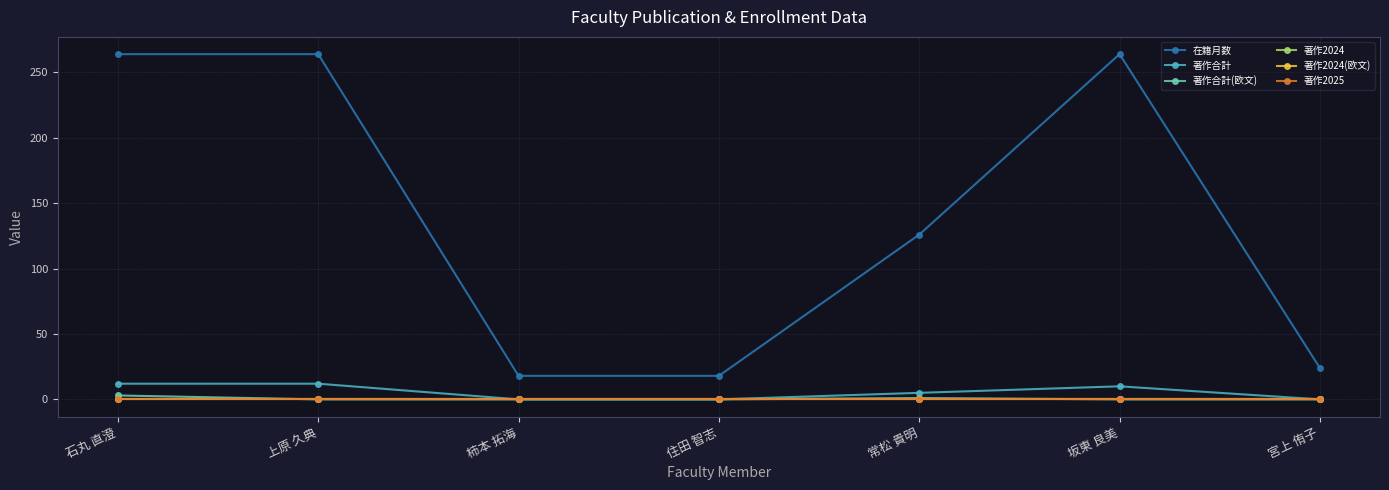

How many interior local peaks does the 在籍月数 series have?

1